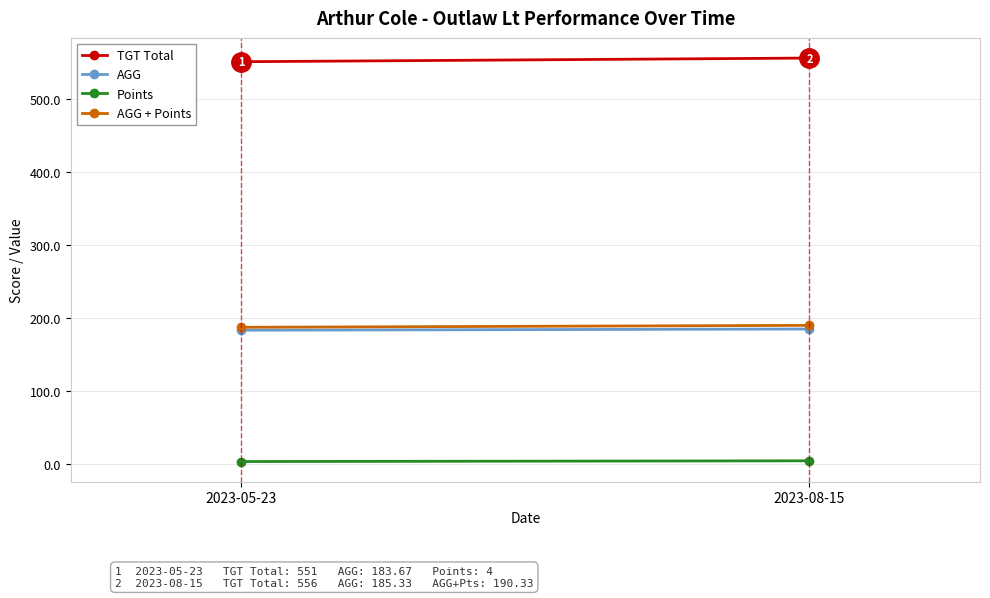

True or false: AGG has a value of 183.7 at 2023-05-23.

True